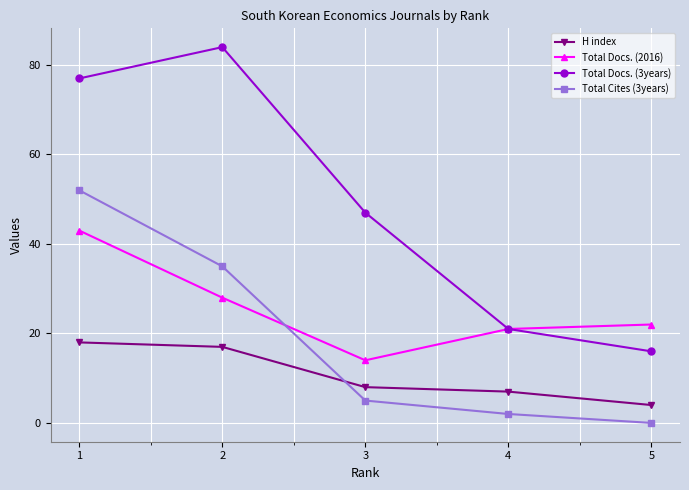

How many lines are shown in the chart?

4